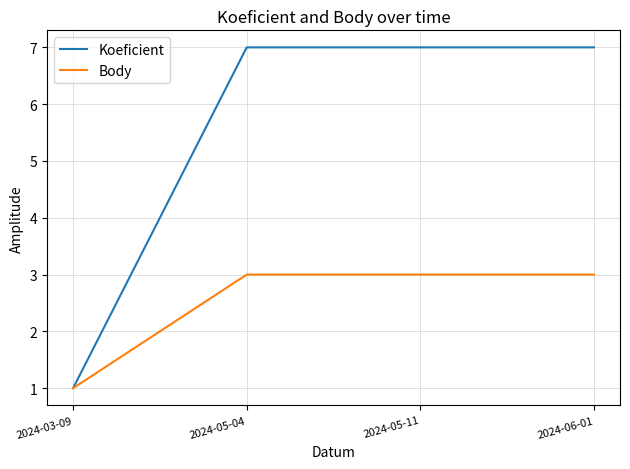

What is the difference between the Body values at 2024-05-11 and 2024-03-09?

2